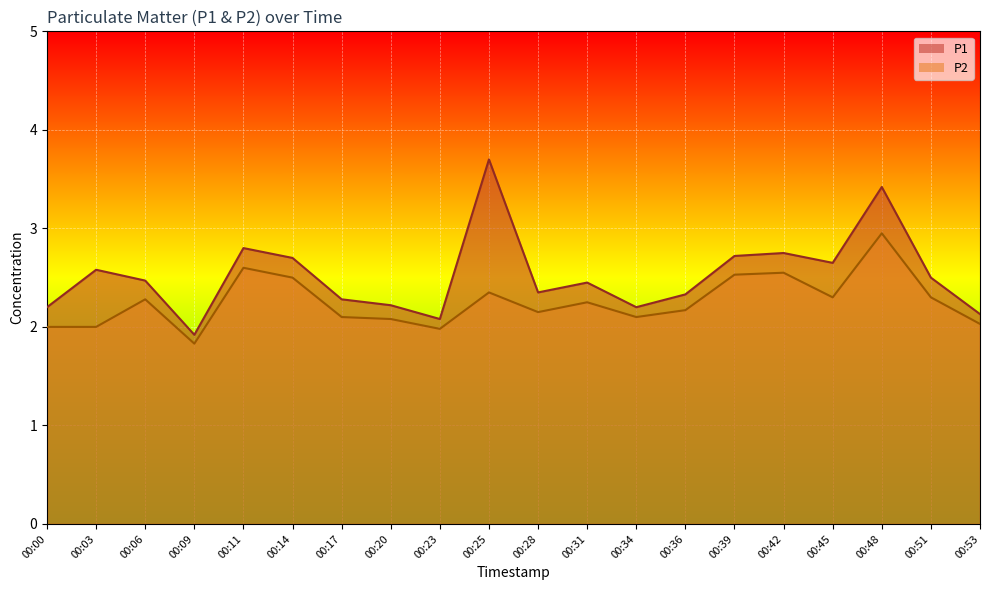

Between 00:14 and 00:34, which series saw the biggest shift?

P1